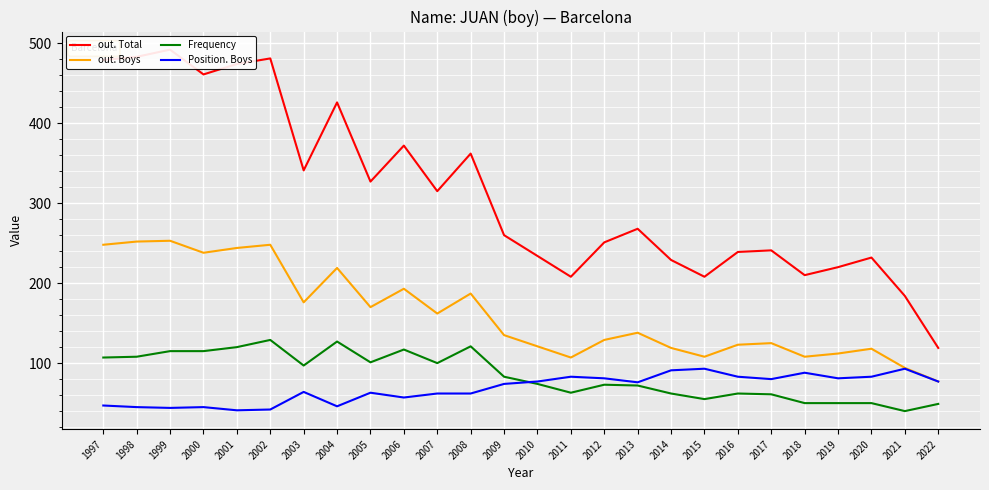

Between 2004 and 2007, which series saw the biggest shift?

out. Total